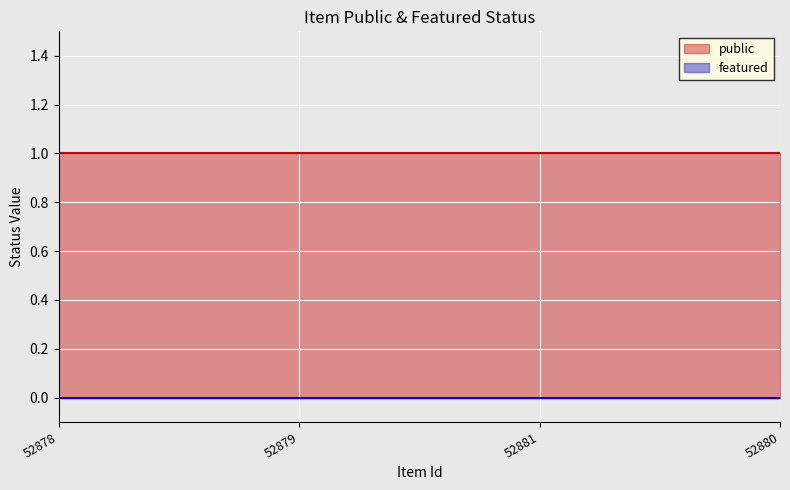

How many lines are shown in the chart?

2